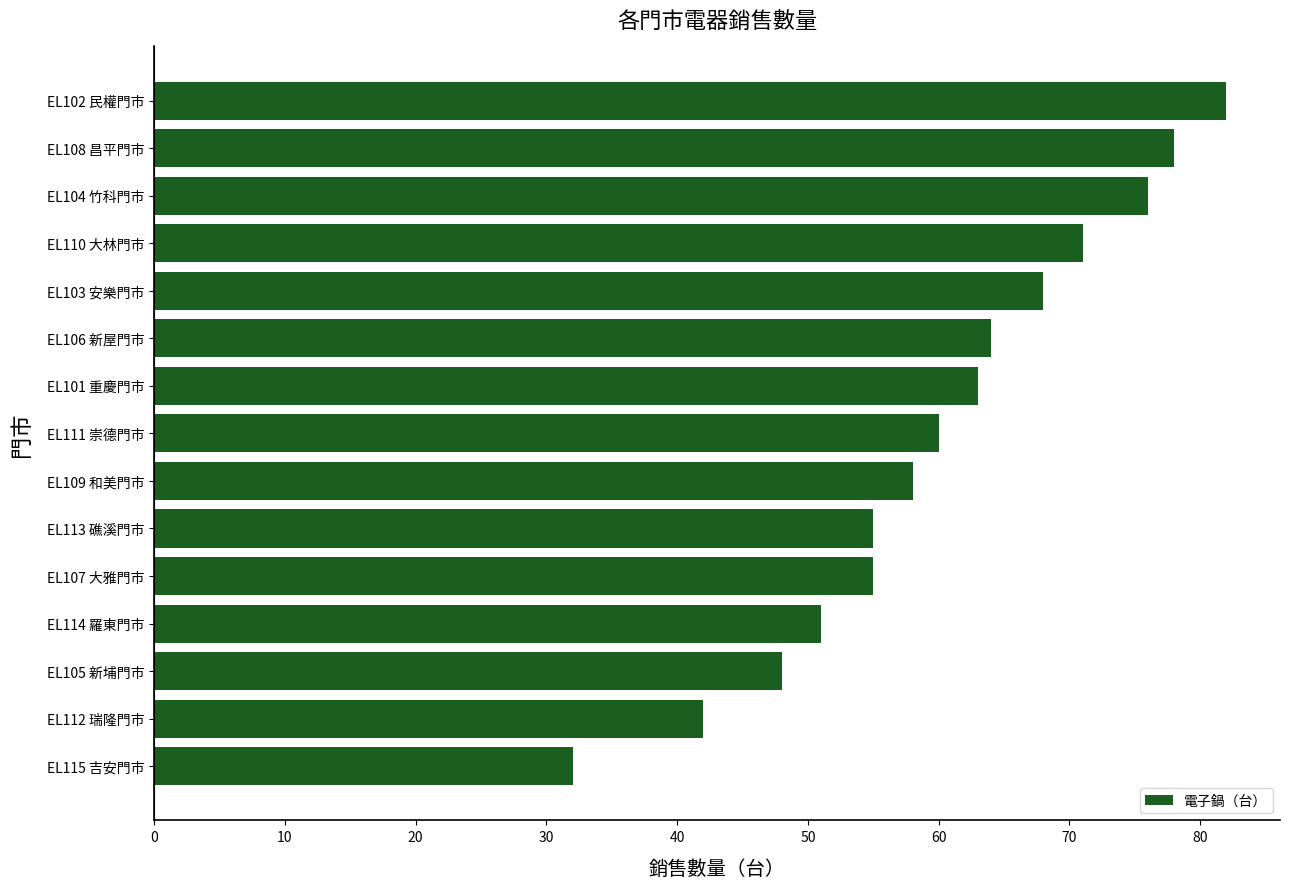

What is the average value?

60